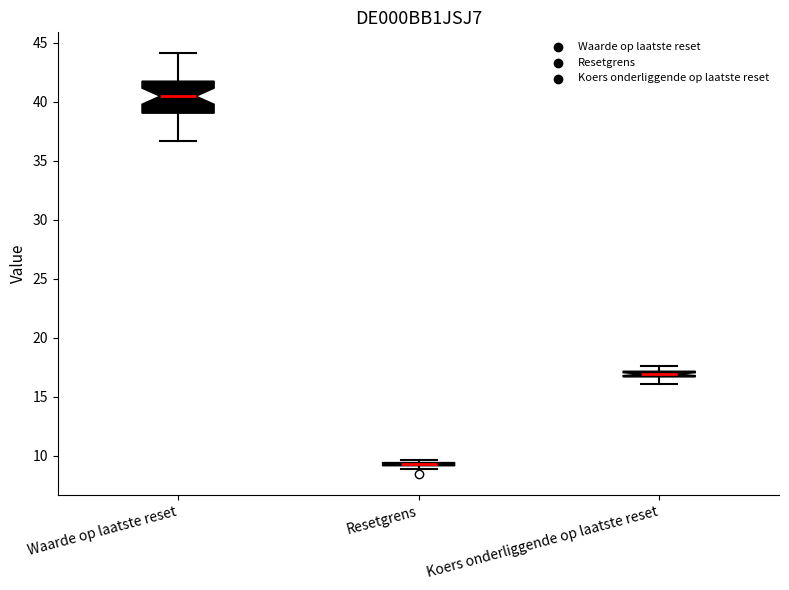

Which box is the tallest, from its lower edge to its upper edge?

Waarde op laatste reset